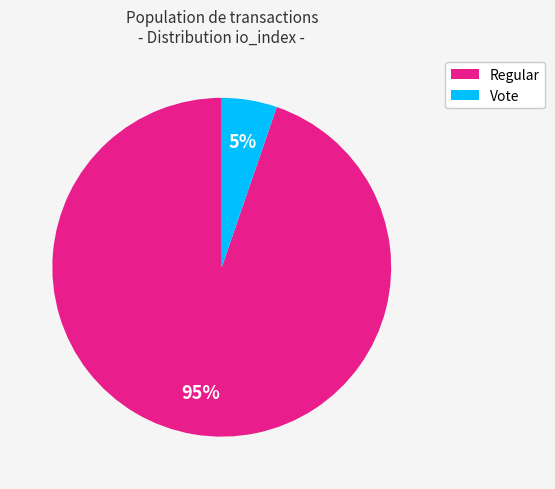

The Regular slice represents 83% of the pie. True or false?

False